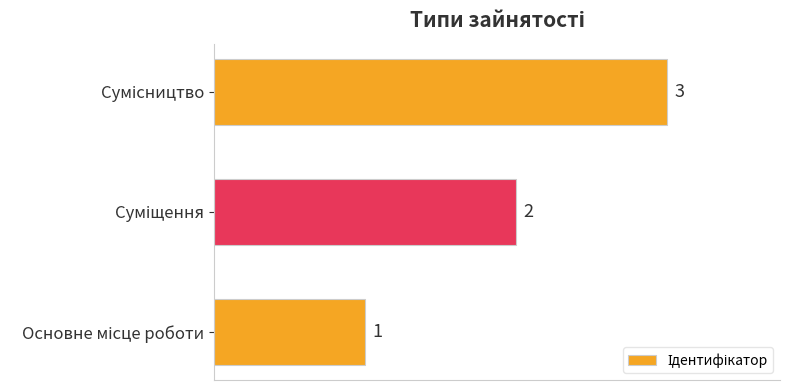

What is the maximum value shown in the chart?

3